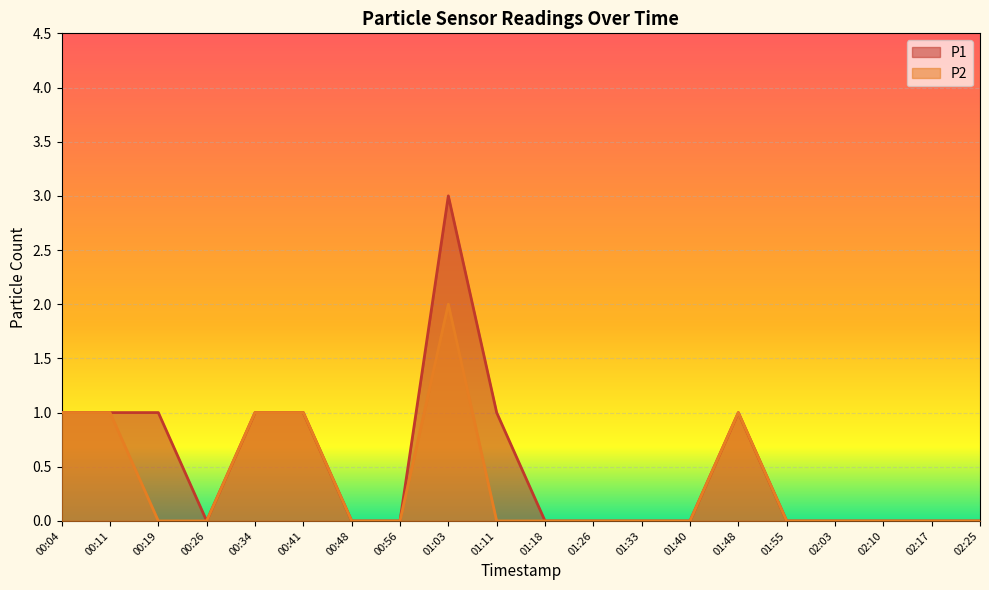

Where is the first local minimum for P1?

00:26